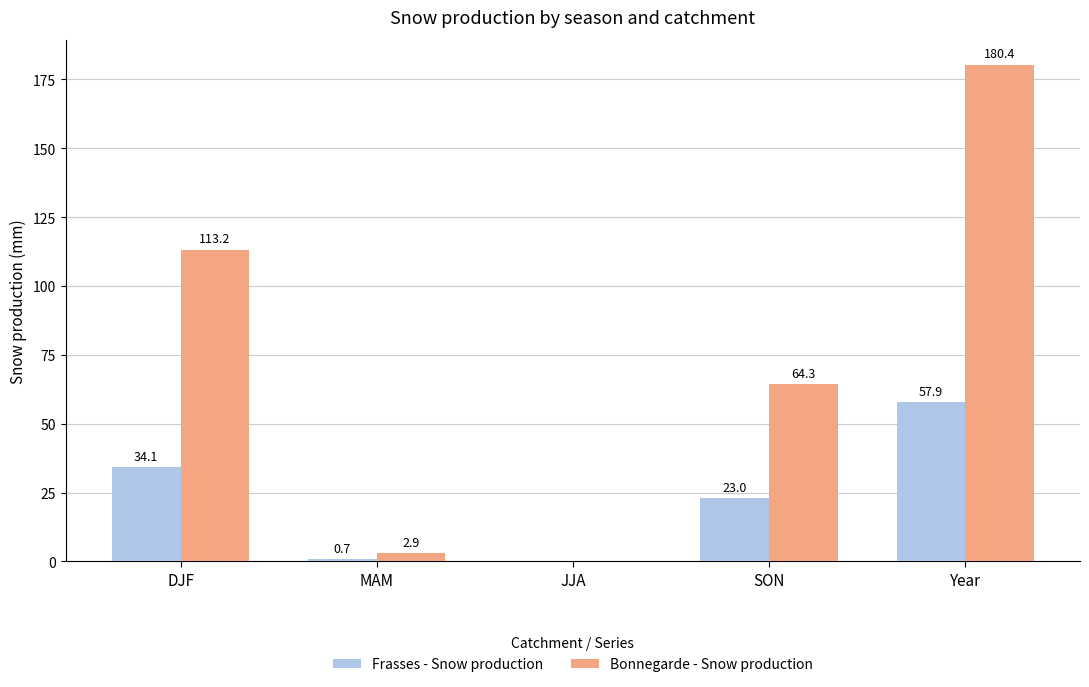

What is the total value across all series at DJF?

147.3